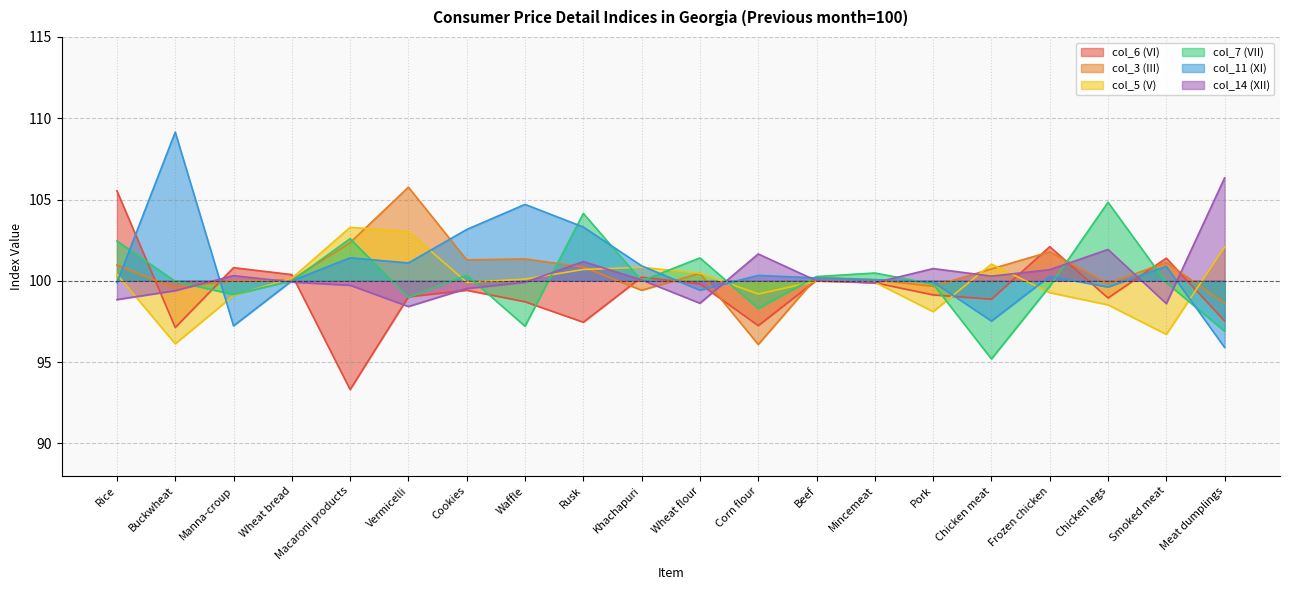

How many values in the col_5 (V) series exceed 100?

10